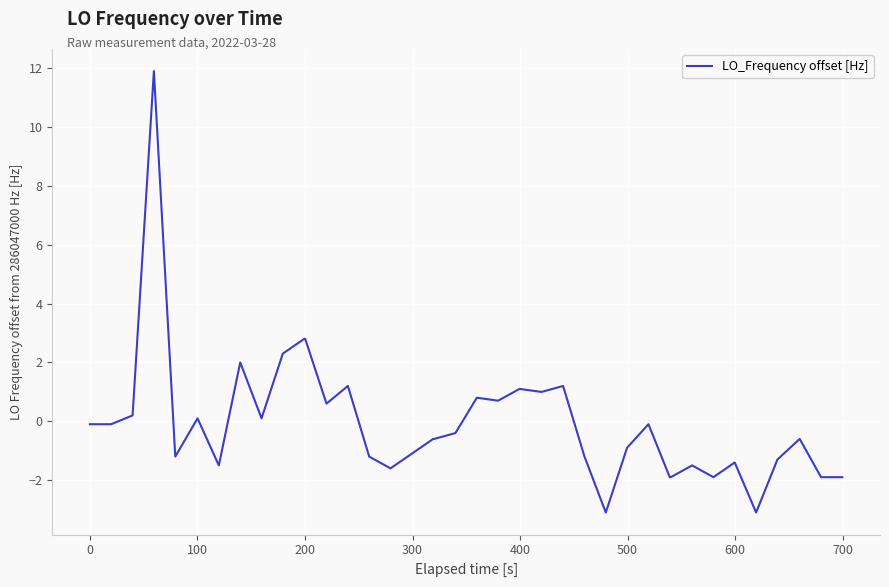

What is the difference between the maximum and minimum values?

15.0